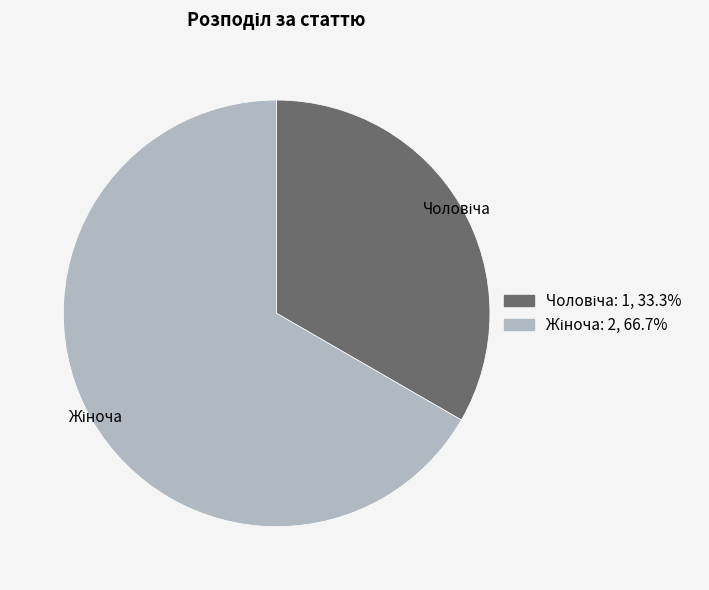

Is there any slice that represents more than half of the pie?

Yes